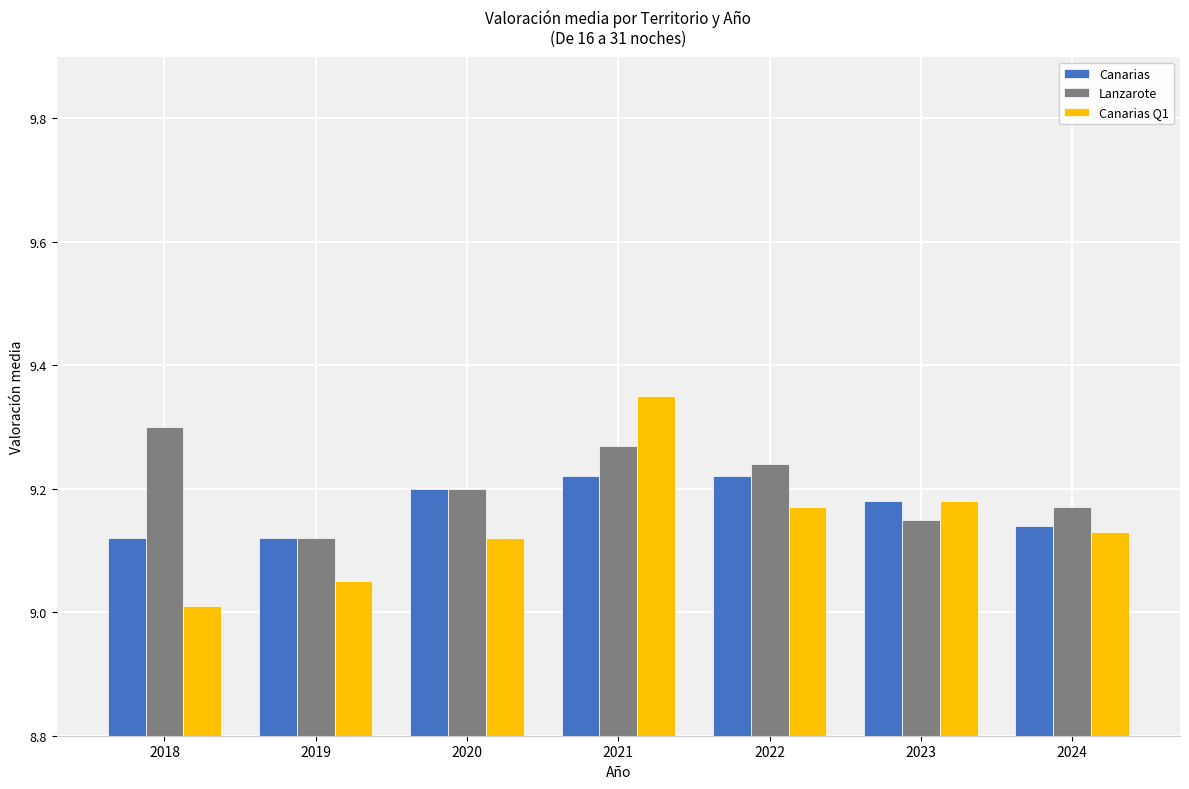

At how many categories does at least one series exceed 9?

7